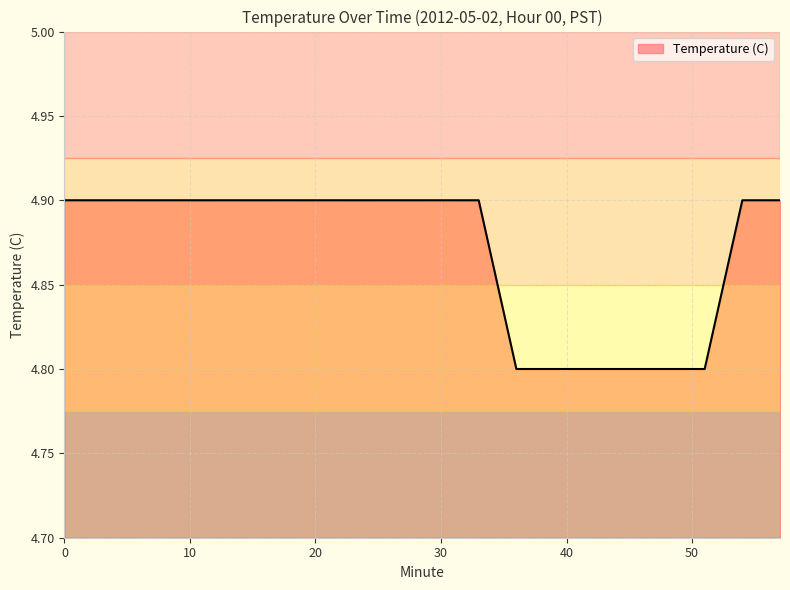

What is the greatest value displayed?

4.9